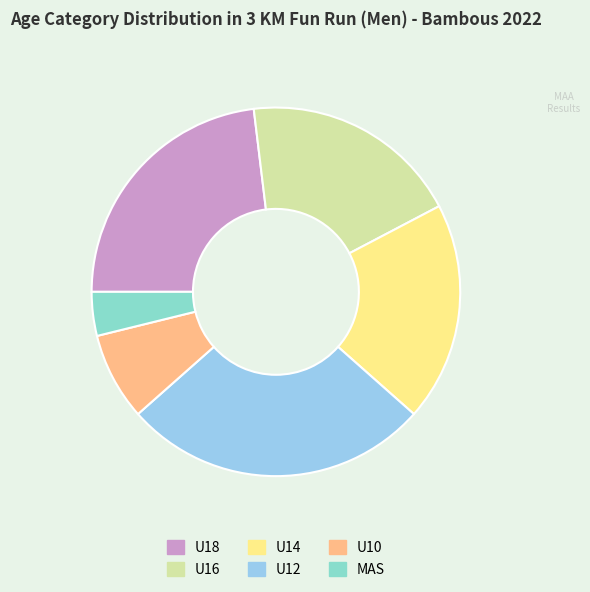

What is the change in value from U14 to MAS?

-4